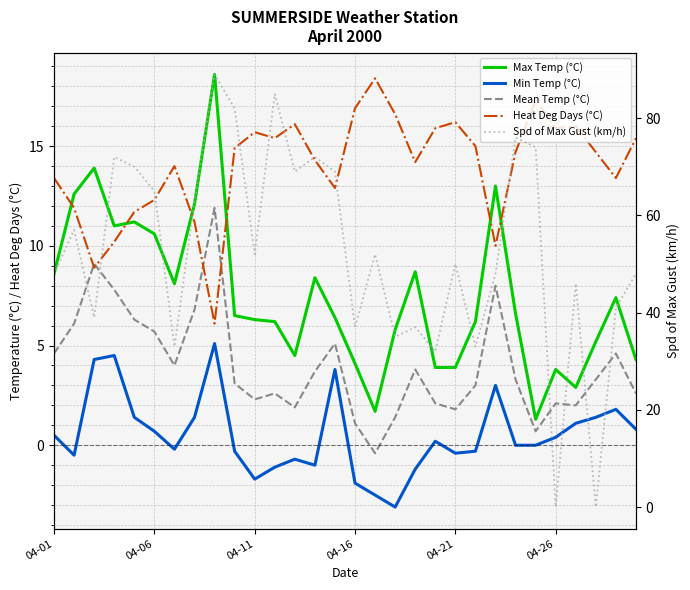

How many interior local peaks does the Min Temp (°C) series have?

7